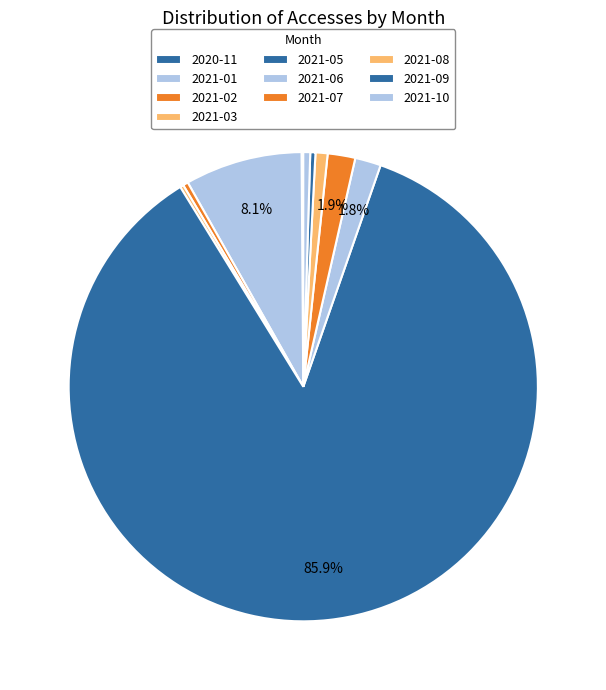

What is the change in value from 2021-07 to 2021-10?

-12